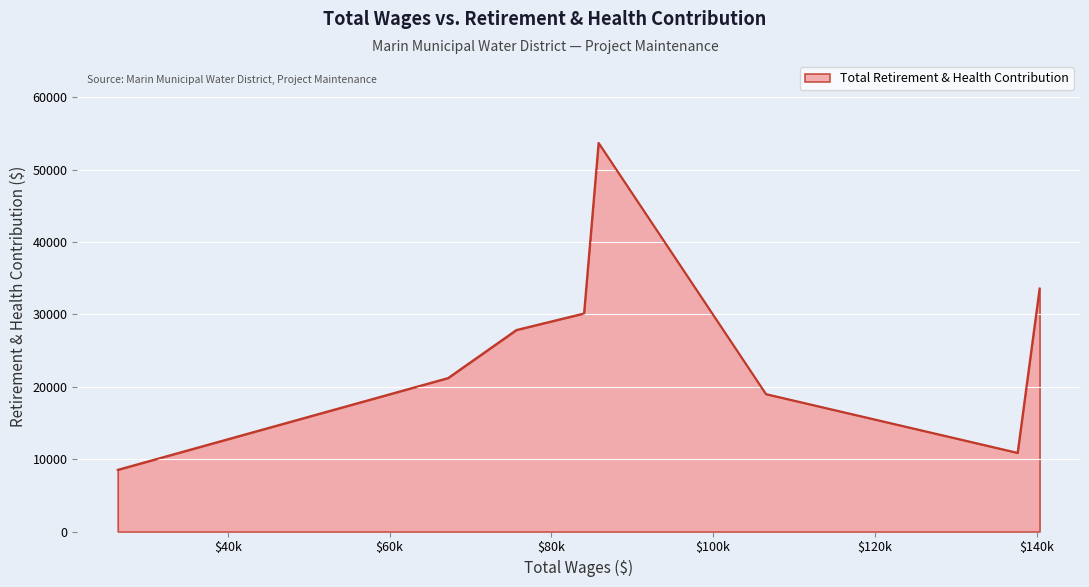

What is the maximum value shown in the chart?

53682